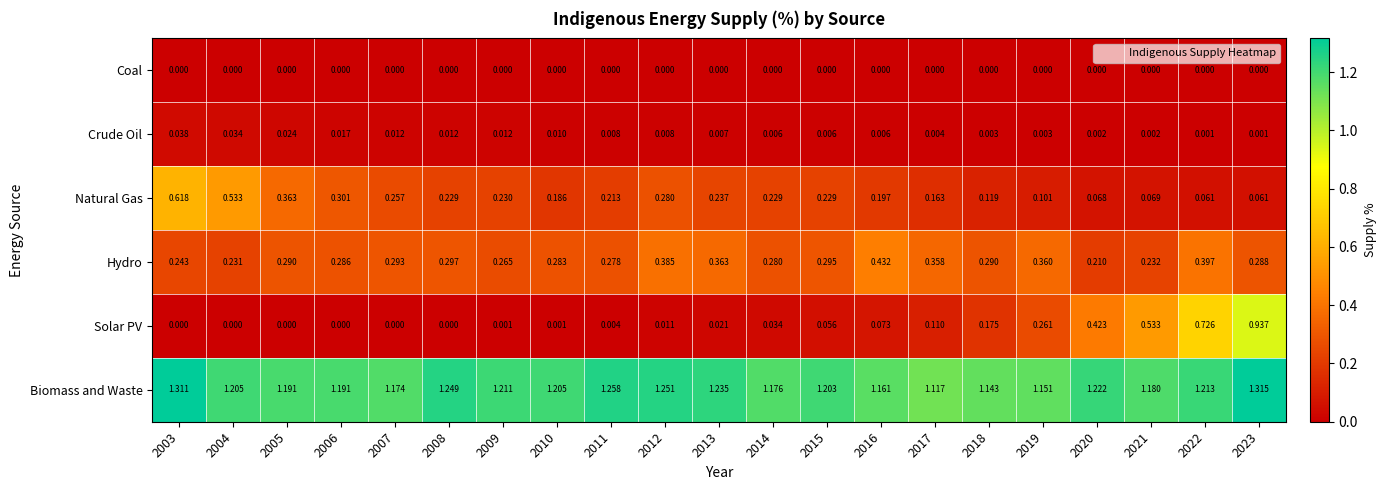

Rank the series at 2016 from highest to lowest value.

Biomass and Waste, Hydro, Natural Gas, Solar PV, Crude Oil, Coal